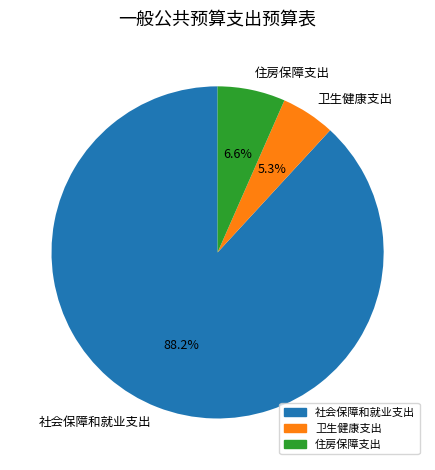

Which slice is the largest?

社会保障和就业支出